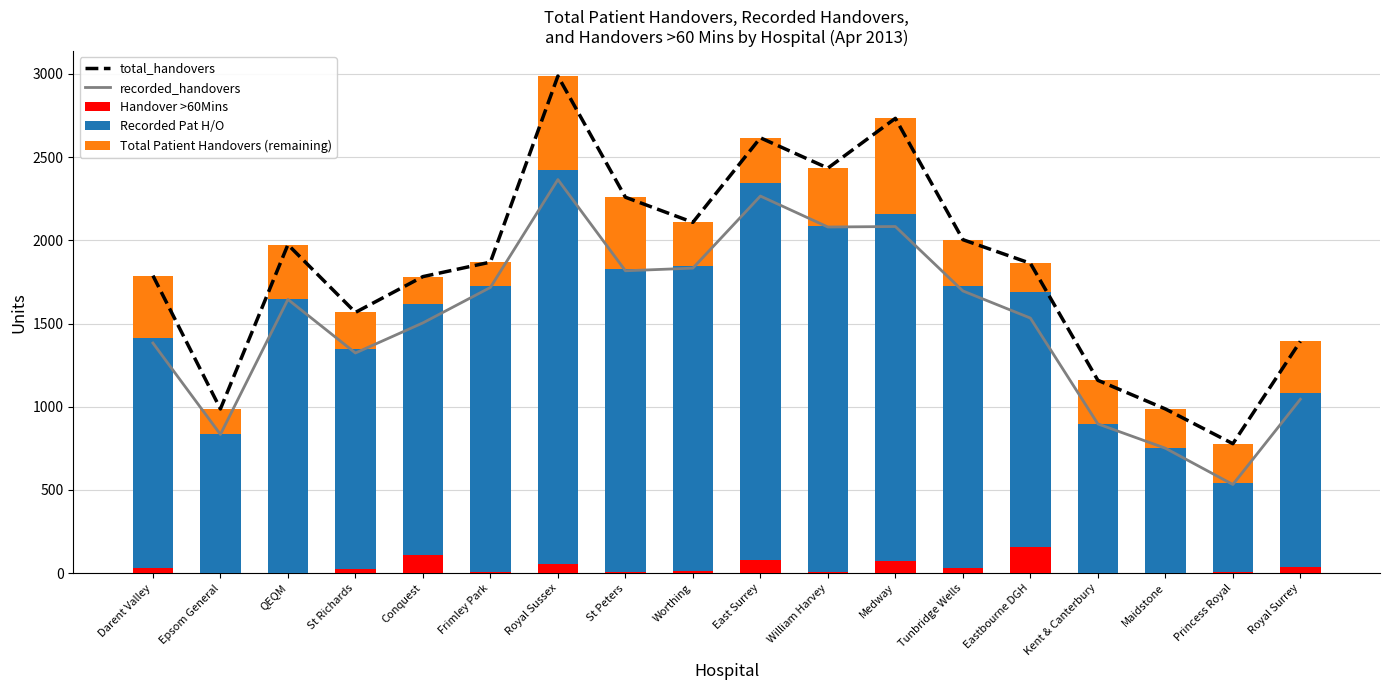

What is the total value across all series at Maidstone?

2725